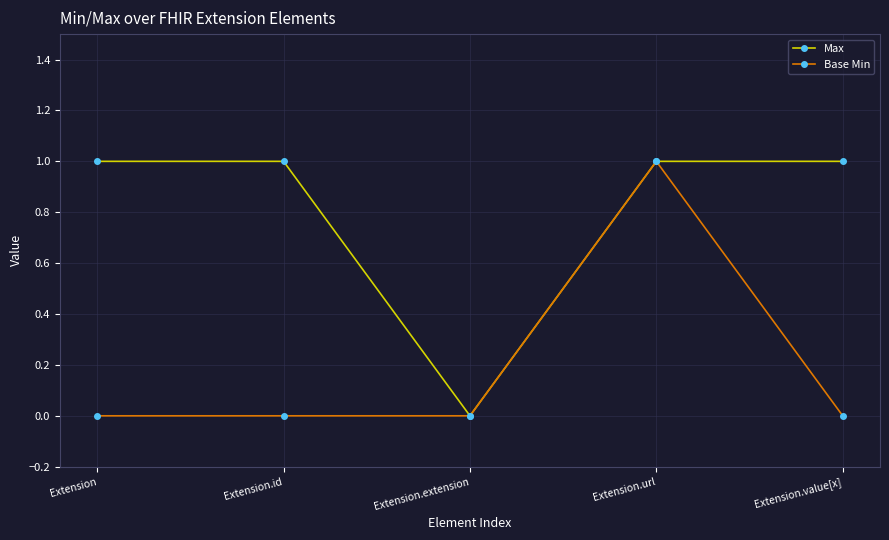

Which category has the highest value in the Base Min series?

Extension.url